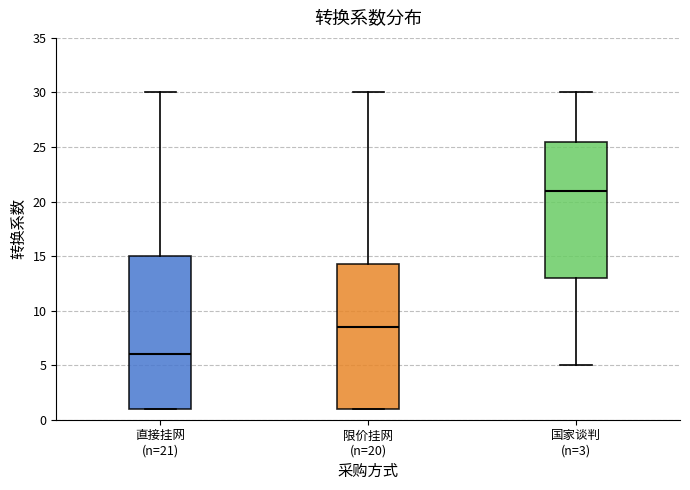

Which box has the highest median line?

国家谈判 (n=3)